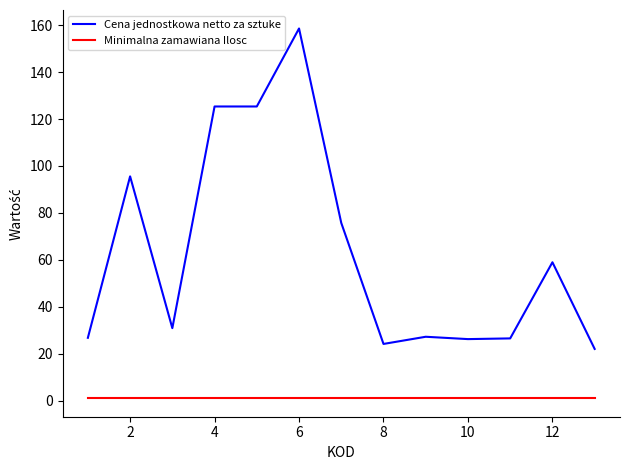

Which series has the largest total across all categories?

Cena jednostkowa netto za sztuke